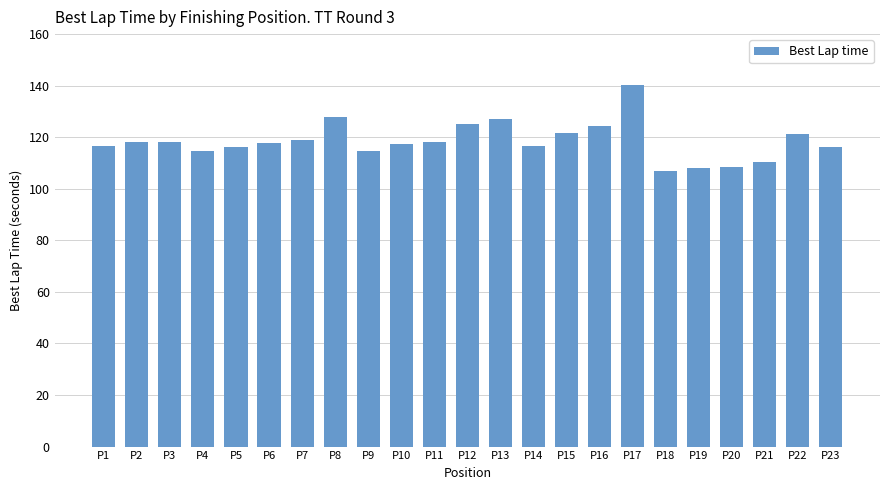

Are the bars grouped side by side (vs. stacked)?

No